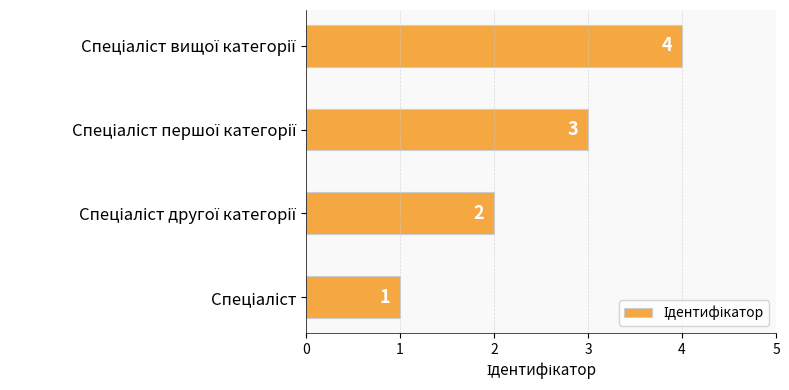

Count the values in the range 2 to 4.

3